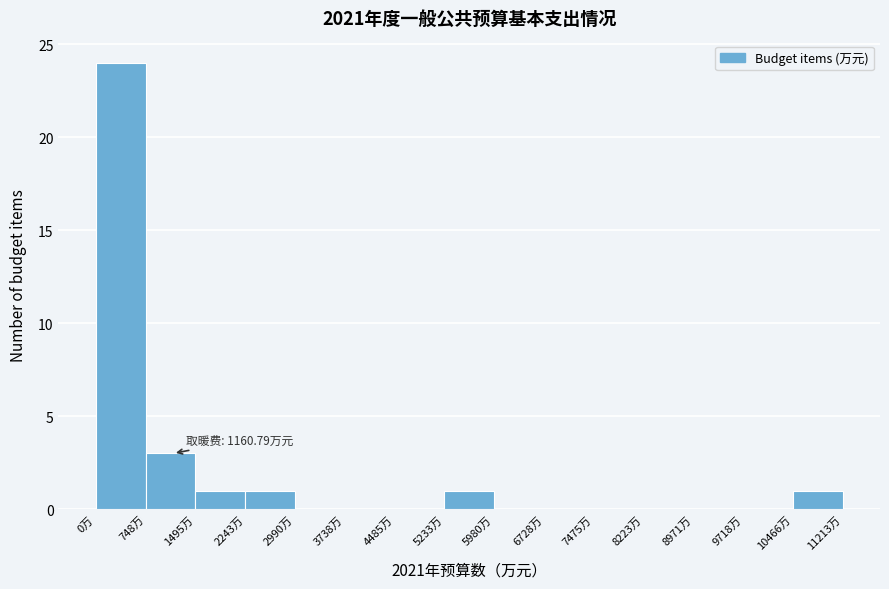

Over which range of the x-axis is the bar tallest?

0 to 700